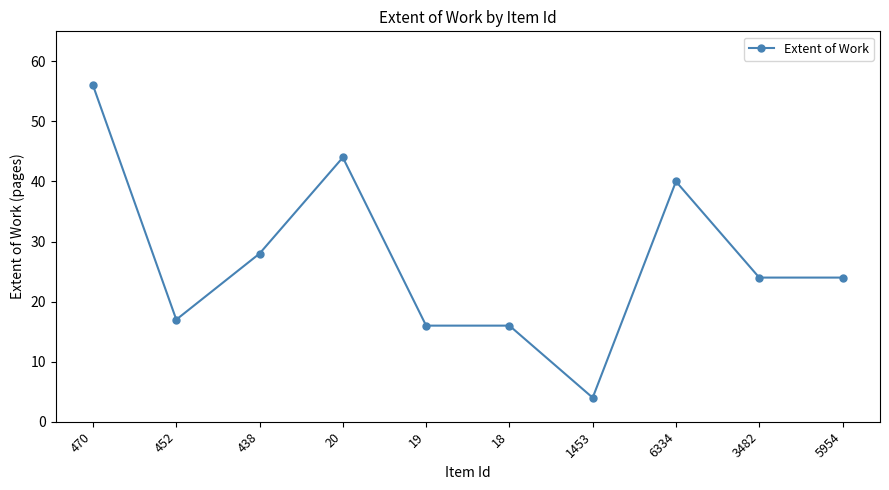

What position from the left is 452?

2